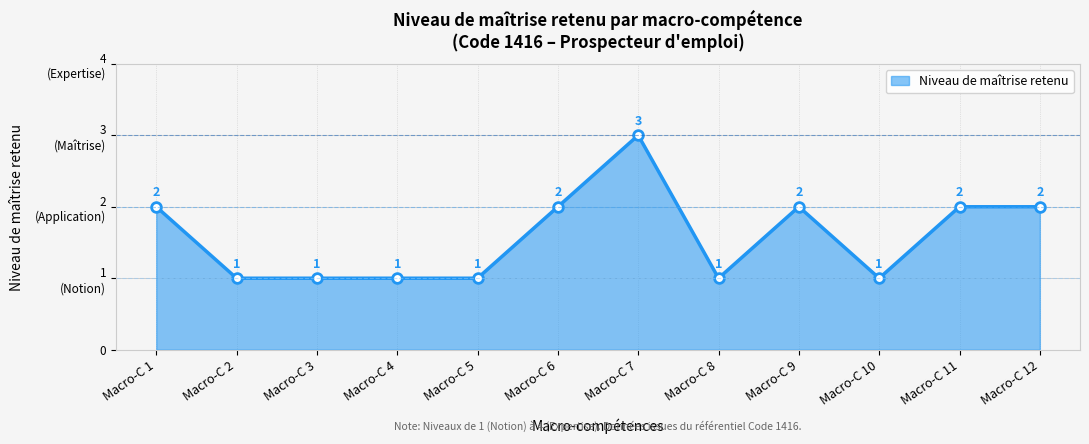

Does the chart have visible grid lines?

Yes